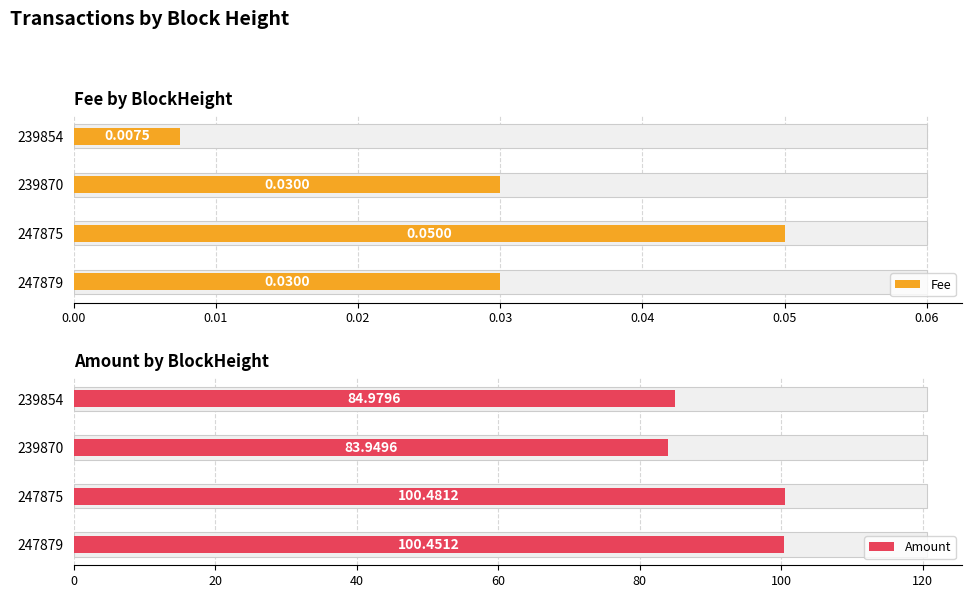

Rank the series by their maximum value, from highest to lowest.

Amount, Fee